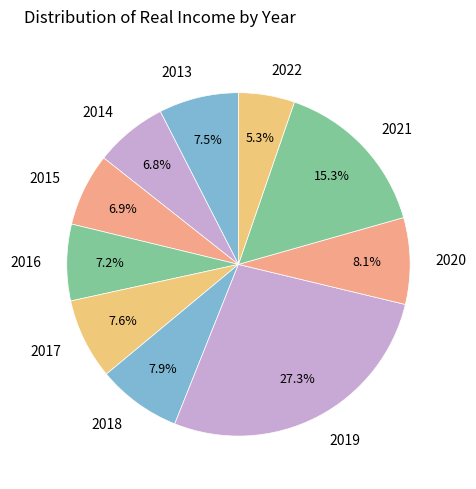

What is the smallest slice in the pie chart?

2022